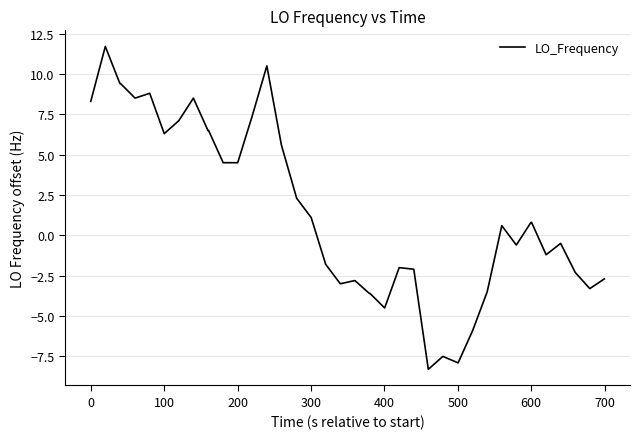

Reading left to right, extract all data points from this chart.

8.3	11.7	9.4	9.4	8.5	8.8	6.3	7.1	8.5	6.5	6.5	4.5	4.5	7.4	10.5	5.6	2.3	1.1	-1.8	-3.0	-2.8	-3.6	-3.6	-4.5	-2.0	-2.1	-8.3	-7.5	-7.9	-5.9	-3.5	0.6	-0.6	0.8	0.8	-1.2	-0.5	-2.3	-3.3	-2.7